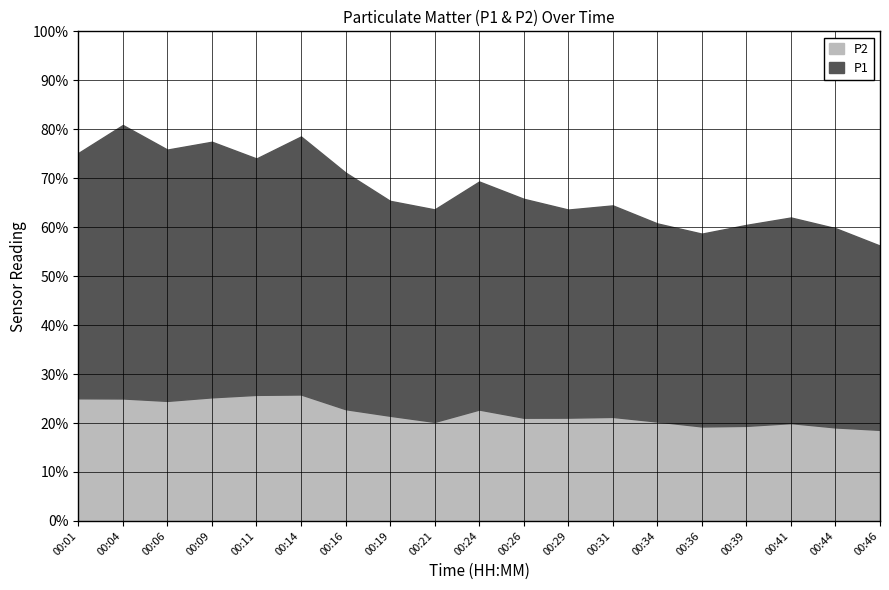

What is the value of the P1 point at the 5th from the left?

48.3